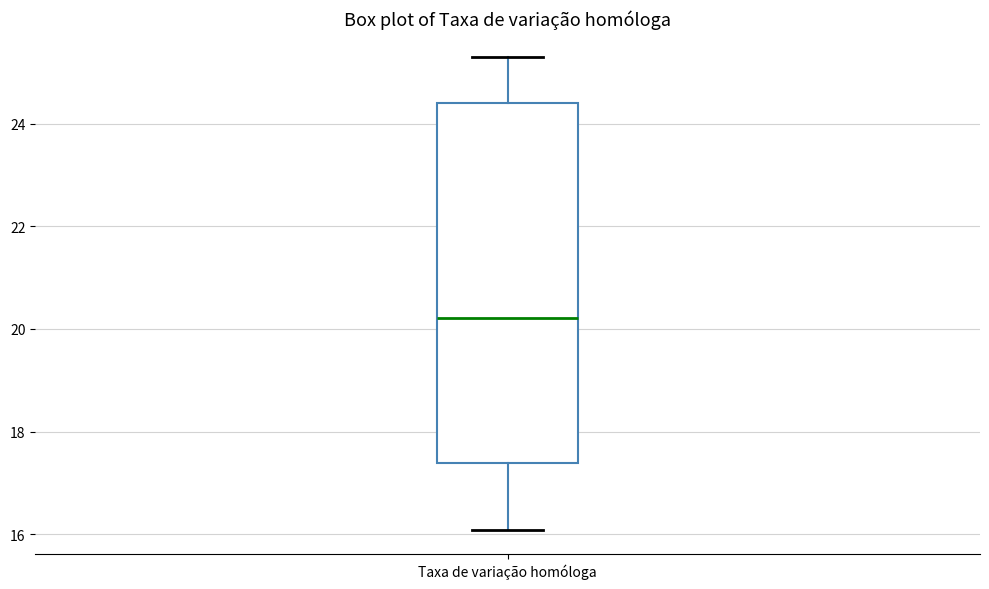

Where does the upper whisker of the box for Taxa de variação homóloga end on the y-axis? The values are not printed on the chart, so give them approximately, as read against the axis.

25.4